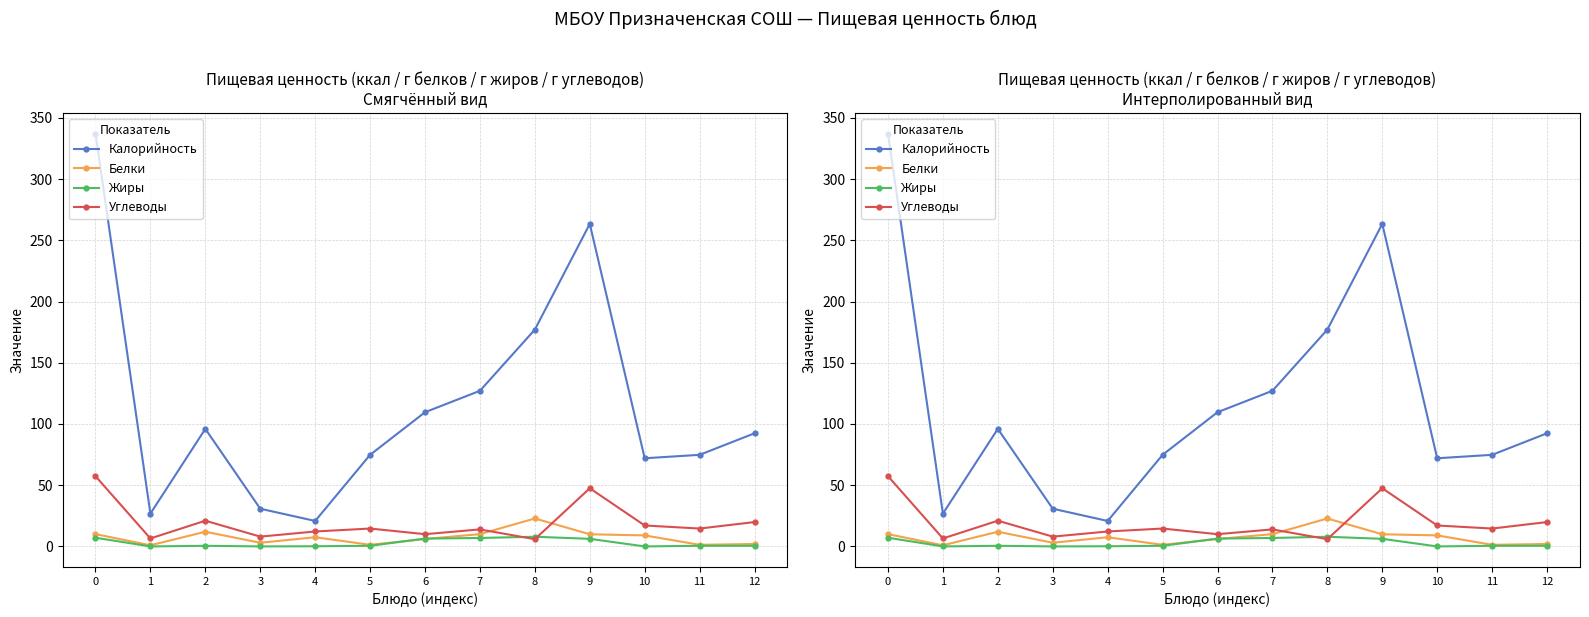

Reading left to right, transcribe all the data shown in this chart.

Калорийность: 337.2	26.8	96.0	30.8	20.8	74.8	109.6	127.1	177.1	263.4	72.0	74.8	92.4
Белки: 10.1	0.9	12.0	3.0	7.5	1.3	6.1	10.0	22.8	9.9	9.0	1.3	2.0
Жиры: 7.1	0.0	0.5	0.0	0.1	0.5	6.4	6.9	7.9	6.2	0.0	0.5	0.5
Углеводы: 57.4	6.5	21.0	8.0	12.2	14.6	10.0	13.9	5.9	47.5	17.1	14.6	19.9